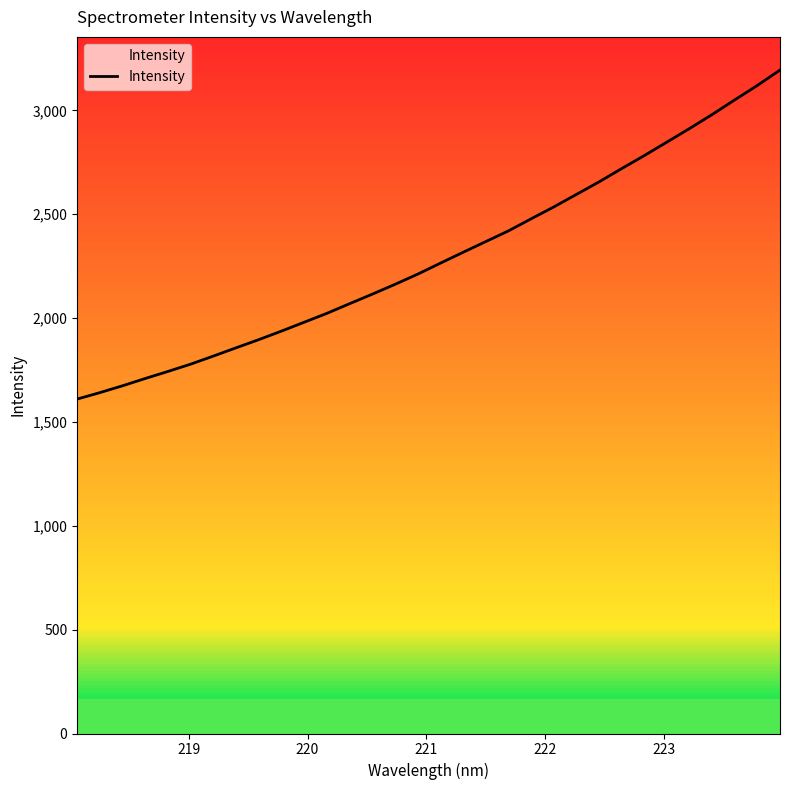

Reading left to right, transcribe all the data shown in this chart.

1610.1	1641.0	1674.0	1709.1	1743.0	1778.1	1817.0	1856.8	1896.0	1937.2	1979.8	2022.5	2068.9	2114.8	2162.0	2210.9	2263.8	2316.0	2367.6	2419.1	2477.0	2534.3	2594.5	2655.0	2719.0	2781.8	2846.8	2912.2	2979.7	3050.2	3120.0	3194.0